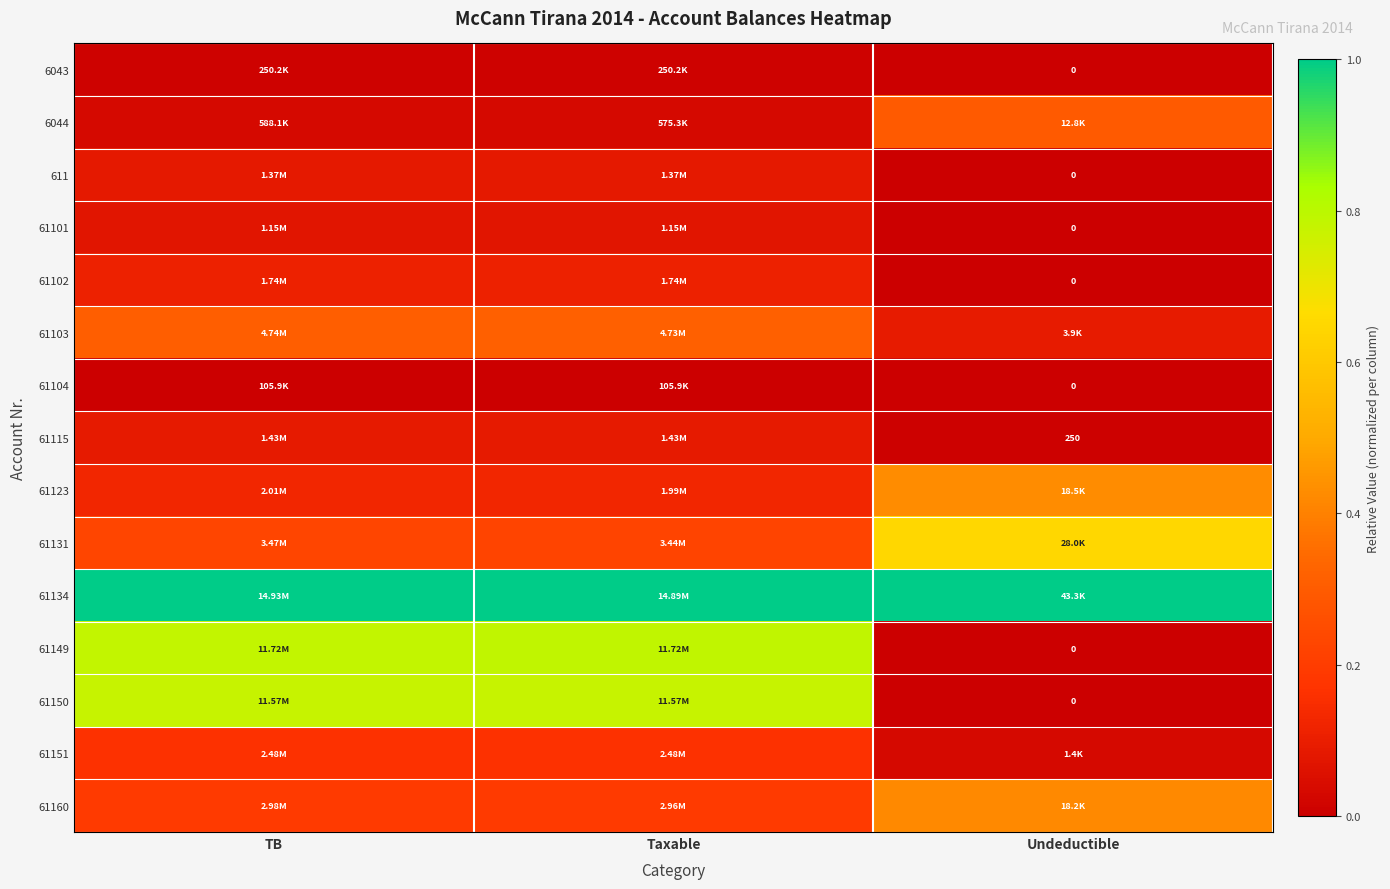

List the labels in order of 61115 value, smallest first.

Undeductible, TB, Taxable